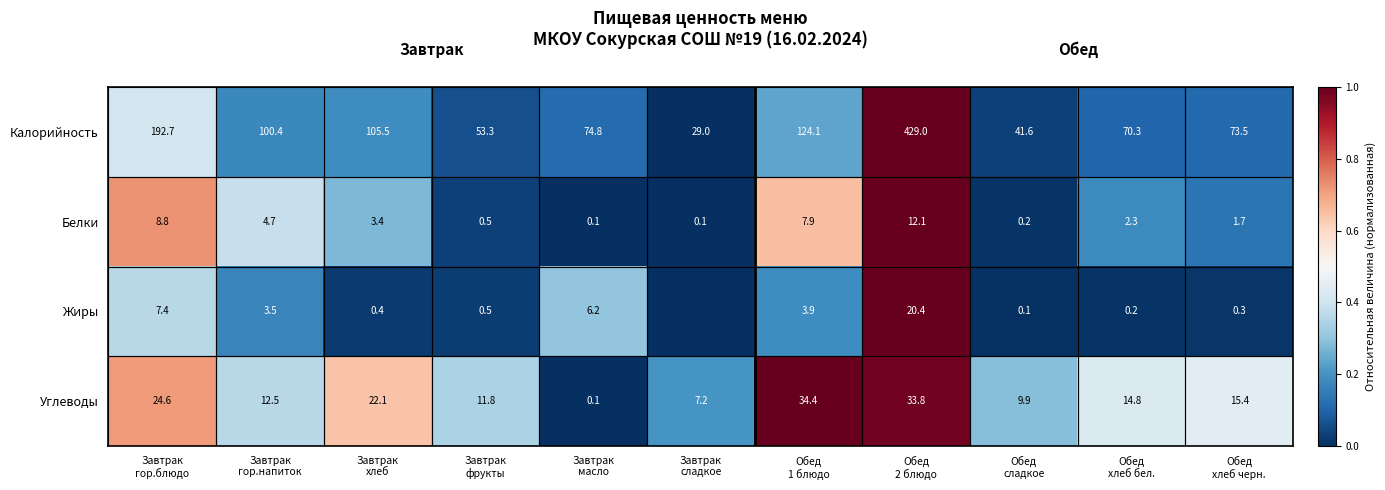

What is the difference between the second highest and second lowest values in the Белки series?

8.7